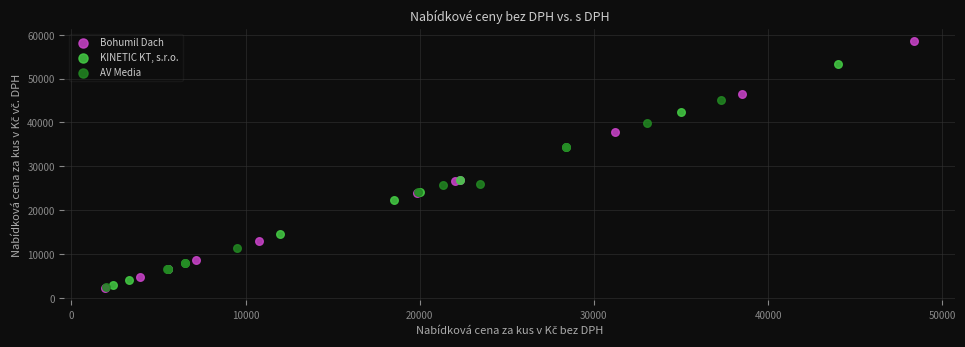

Which series contains the highest Y value?

Bohumil Dach